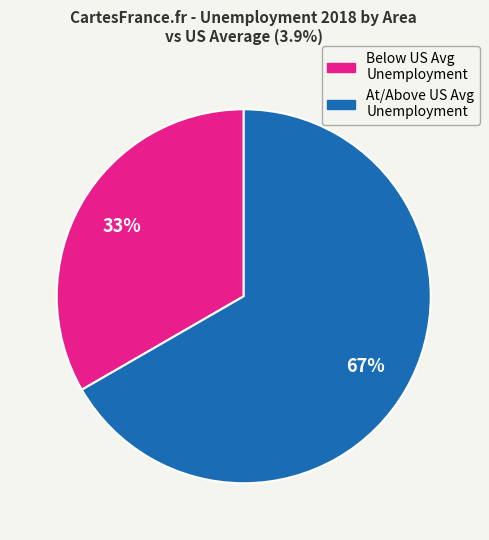

Count the number of slices in the pie.

2